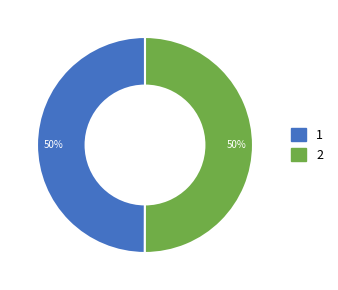

How many segments does this pie chart have?

2